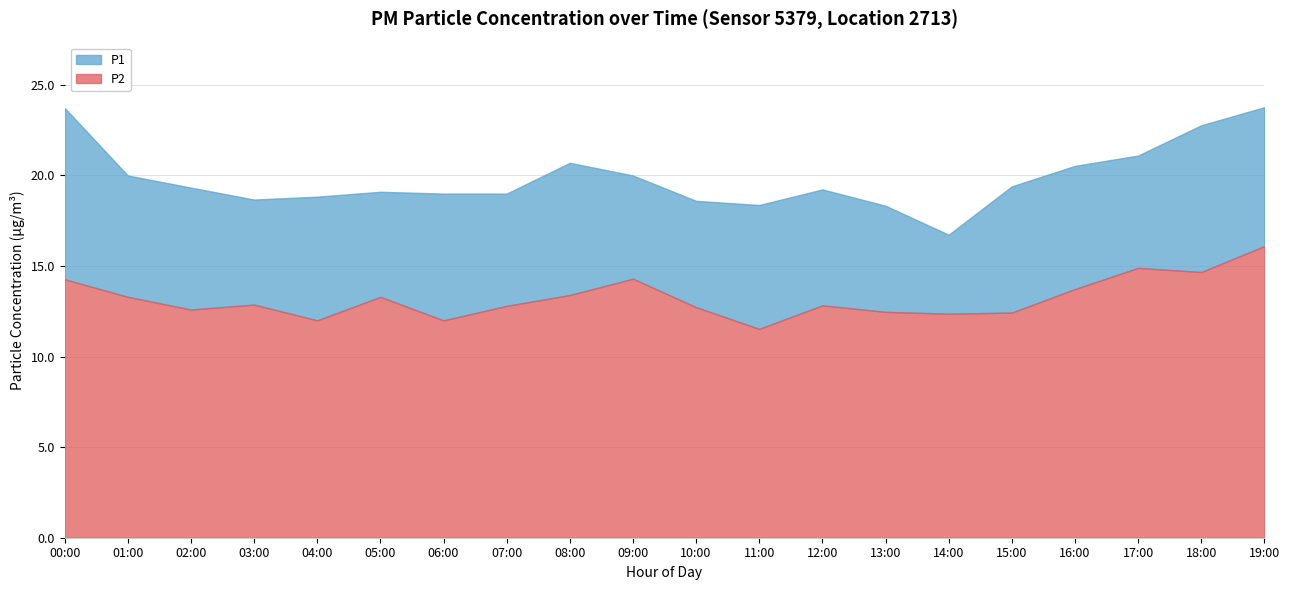

What position from the left is 19:00?

20